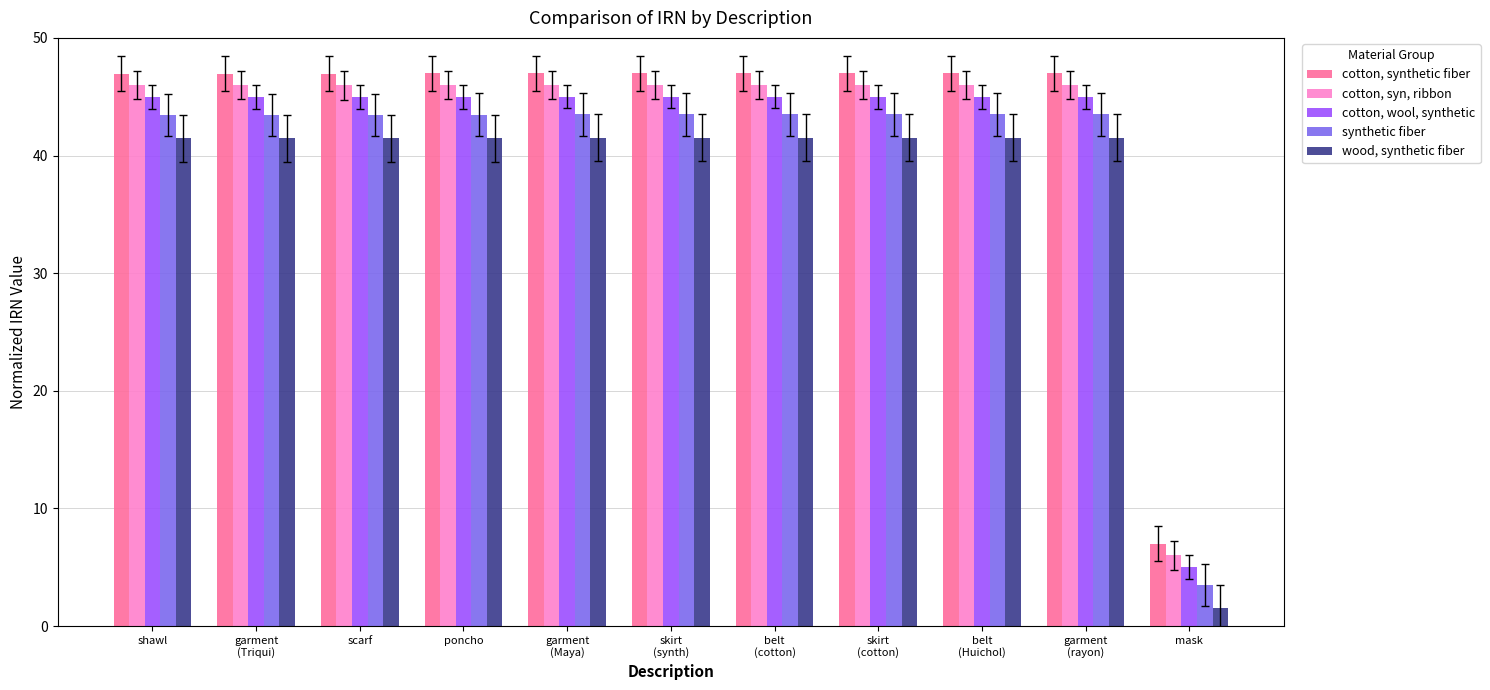

What is the value of the synthetic fiber bar at the 2nd from the left?

43.5